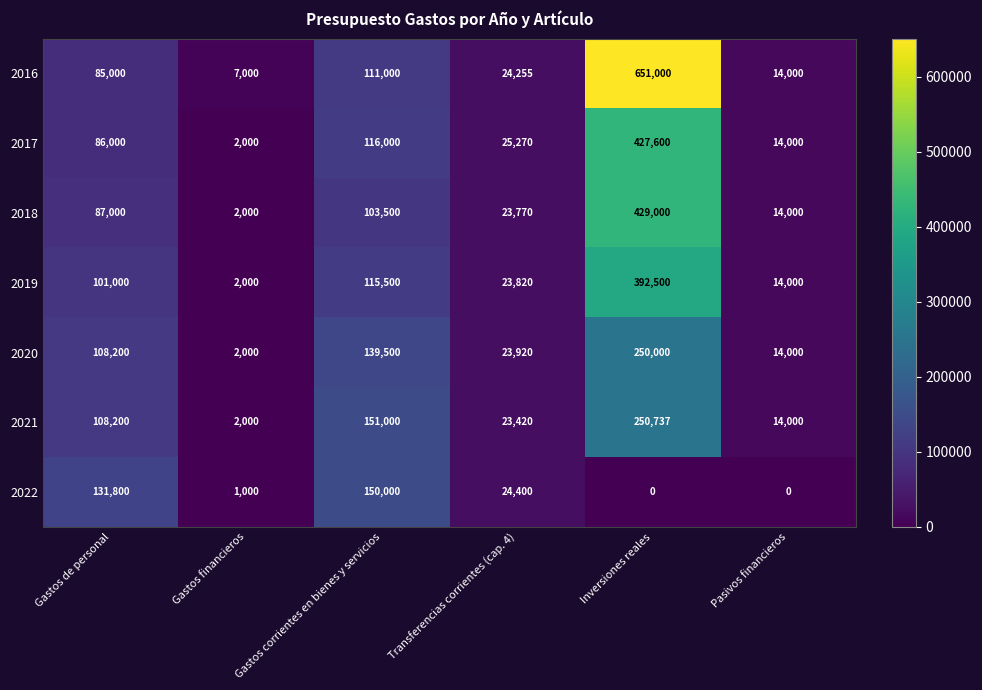

What is the minimum value for 2020?

2000